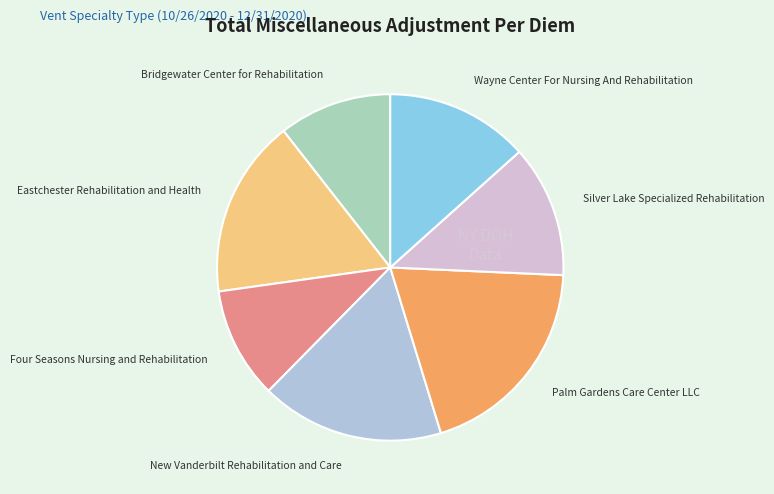

Do New Vanderbilt Rehabilitation and Care and Wayne Center For Nursing And Rehabilitation together represent more than half of the pie?

No